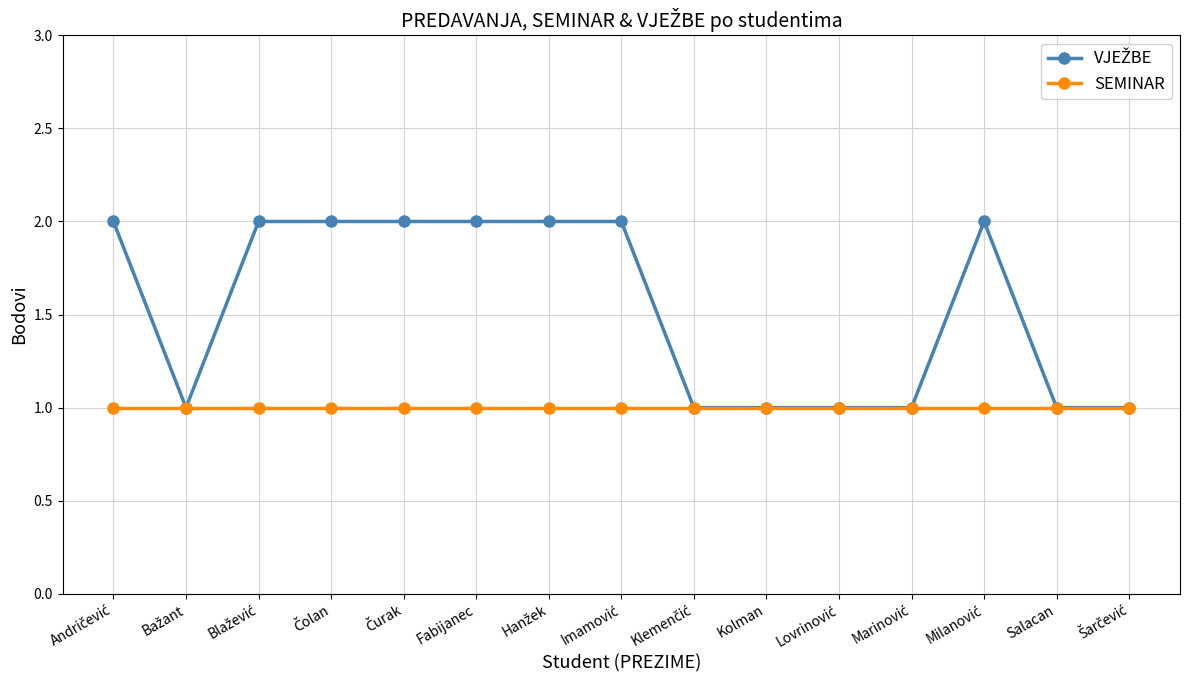

What is the label of the 6th point from the left?

Fabijanec